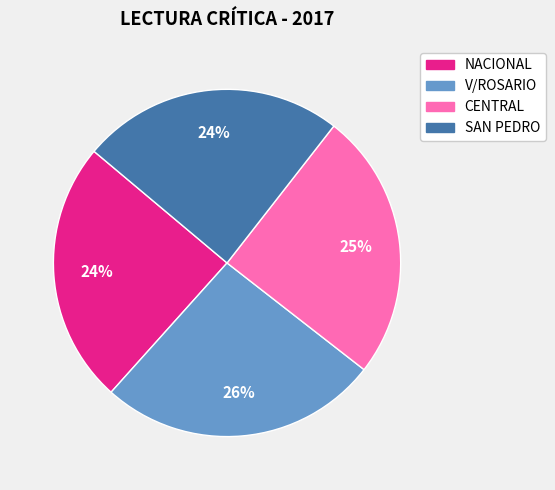

To the nearest percent, what is the combined percentage of NACIONAL and CENTRAL?

49%